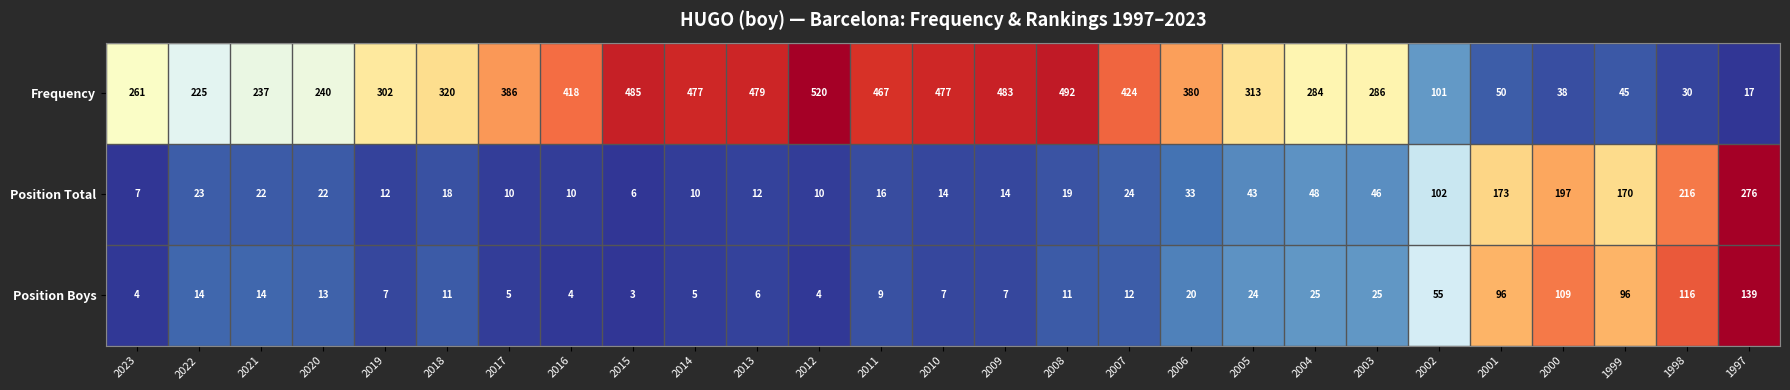

What is the sum of all Position Boys values?

841